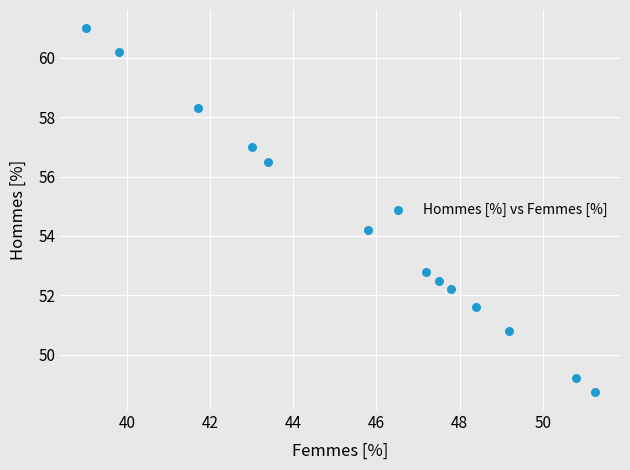

What is the range of X values (max minus min)?

12.2